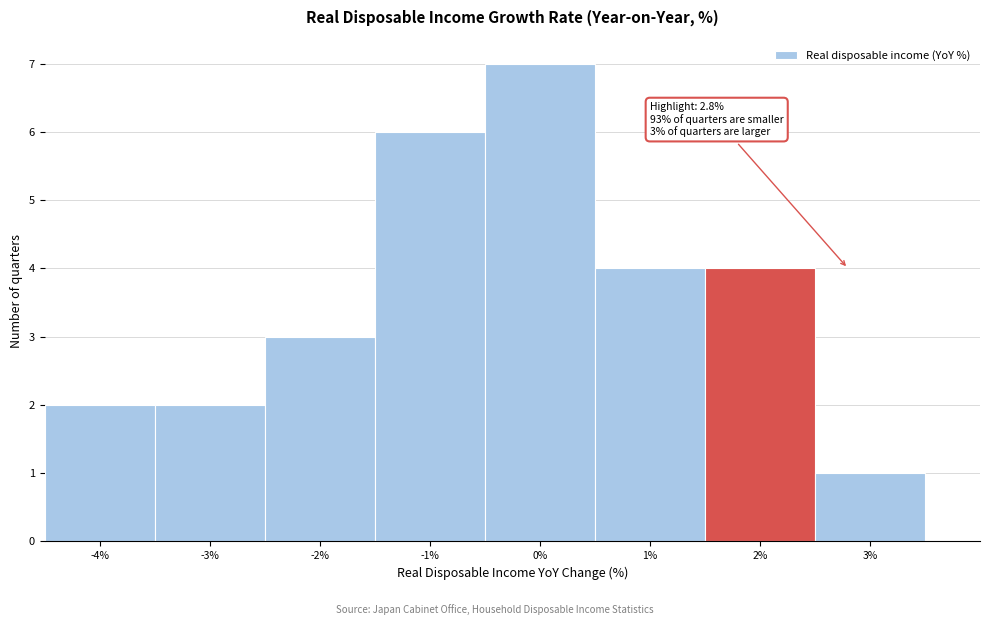

Reading left to right, list all the values displayed in this chart.

-4%=2	-3%=2	-2%=3	-1%=6	0%=7	1%=4	2%=4	3%=1